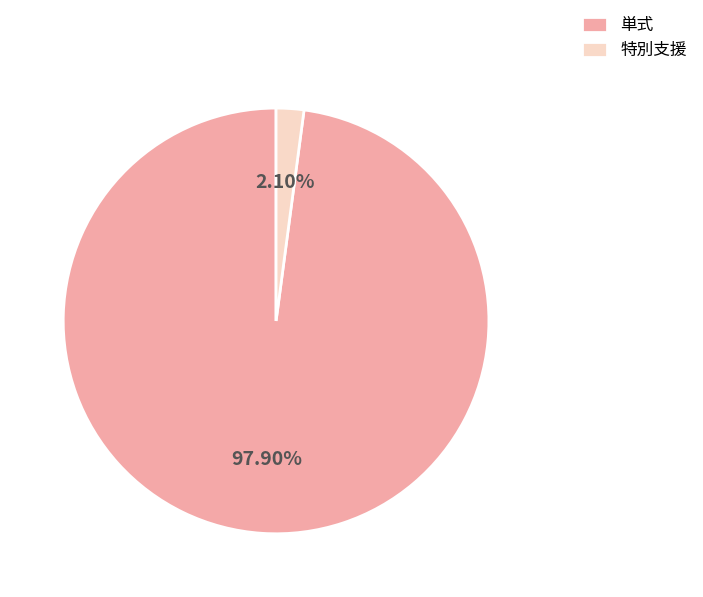

Is there any slice that represents more than half of the pie?

Yes